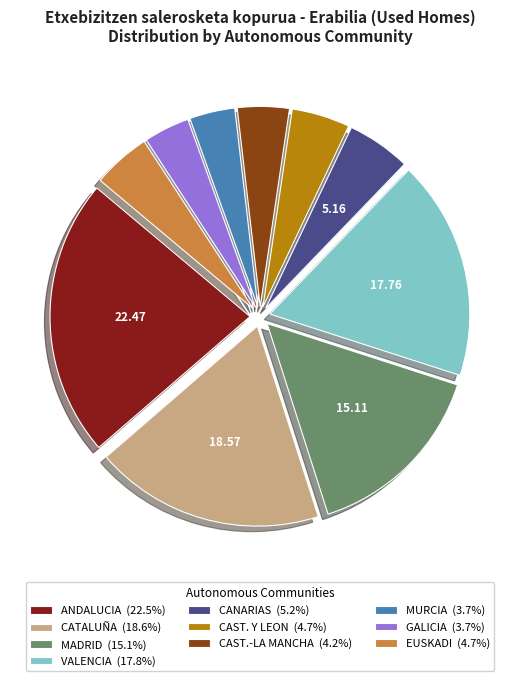

Is there any slice that represents more than half of the pie?

No